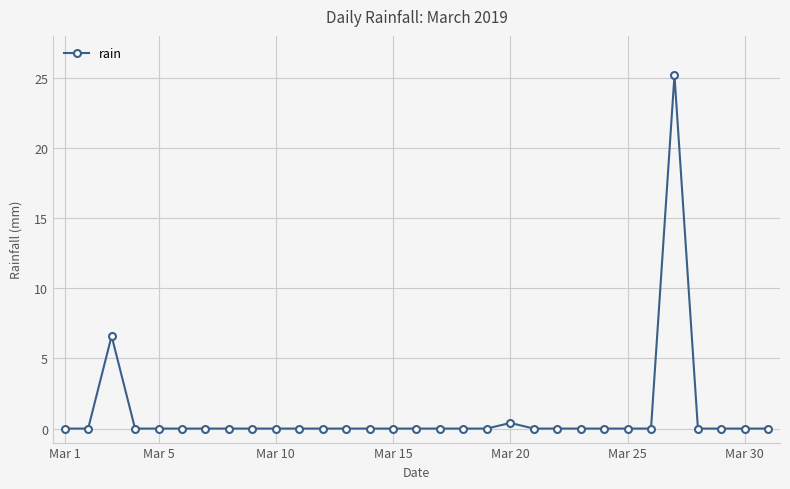

What is the greatest value displayed?

25.2